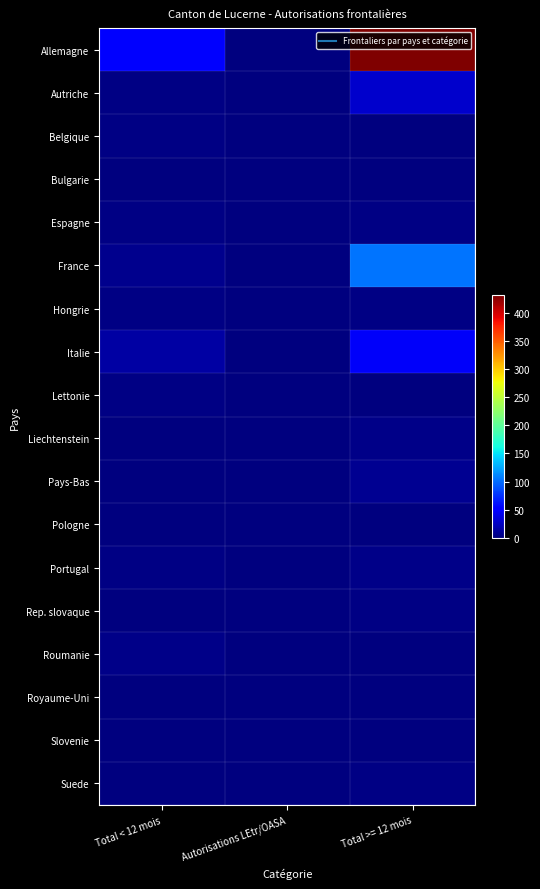

Reading left to right, extract all data points from this chart.

Allemagne: Total < 12 mois=49	Autorisations LEtr/OASA=0	Total >= 12 mois=431
Autriche: Total < 12 mois=3	Autorisations LEtr/OASA=0	Total >= 12 mois=30
Belgique: Total < 12 mois=2	Autorisations LEtr/OASA=0	Total >= 12 mois=0
Bulgarie: Total < 12 mois=0	Autorisations LEtr/OASA=0	Total >= 12 mois=1
Espagne: Total < 12 mois=2	Autorisations LEtr/OASA=0	Total >= 12 mois=2
France: Total < 12 mois=6	Autorisations LEtr/OASA=0	Total >= 12 mois=104
Hongrie: Total < 12 mois=2	Autorisations LEtr/OASA=0	Total >= 12 mois=3
Italie: Total < 12 mois=15	Autorisations LEtr/OASA=0	Total >= 12 mois=46
Lettonie: Total < 12 mois=2	Autorisations LEtr/OASA=0	Total >= 12 mois=0
Liechtenstein: Total < 12 mois=0	Autorisations LEtr/OASA=0	Total >= 12 mois=5
Pays-Bas: Total < 12 mois=0	Autorisations LEtr/OASA=0	Total >= 12 mois=8
Pologne: Total < 12 mois=1	Autorisations LEtr/OASA=0	Total >= 12 mois=1
Portugal: Total < 12 mois=2	Autorisations LEtr/OASA=0	Total >= 12 mois=5
Rep. slovaque: Total < 12 mois=0	Autorisations LEtr/OASA=0	Total >= 12 mois=3
Roumanie: Total < 12 mois=5	Autorisations LEtr/OASA=0	Total >= 12 mois=0
Royaume-Uni: Total < 12 mois=0	Autorisations LEtr/OASA=0	Total >= 12 mois=1
Slovenie: Total < 12 mois=0	Autorisations LEtr/OASA=0	Total >= 12 mois=1
Suede: Total < 12 mois=0	Autorisations LEtr/OASA=0	Total >= 12 mois=2